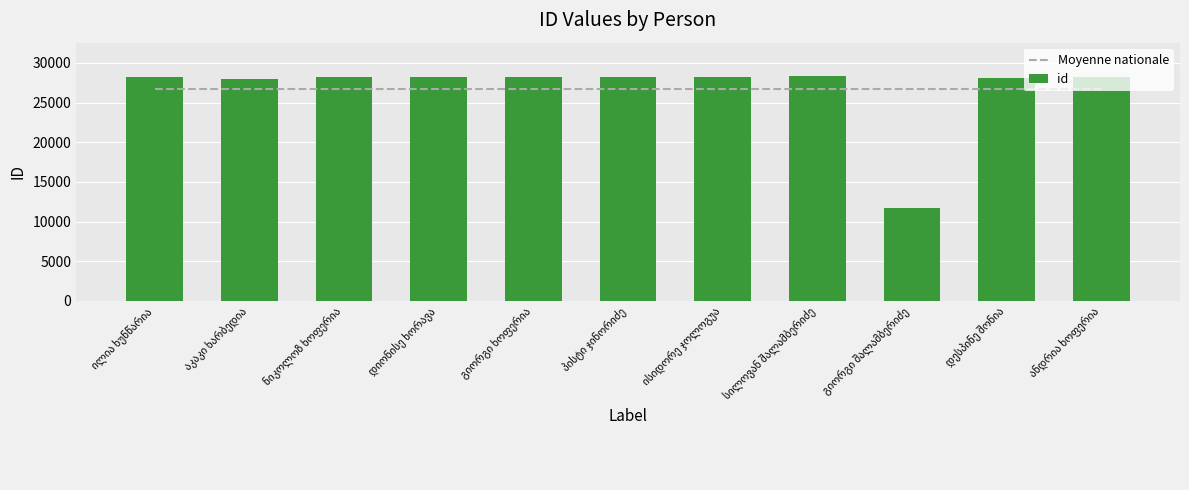

How many groups of bars are there?

11